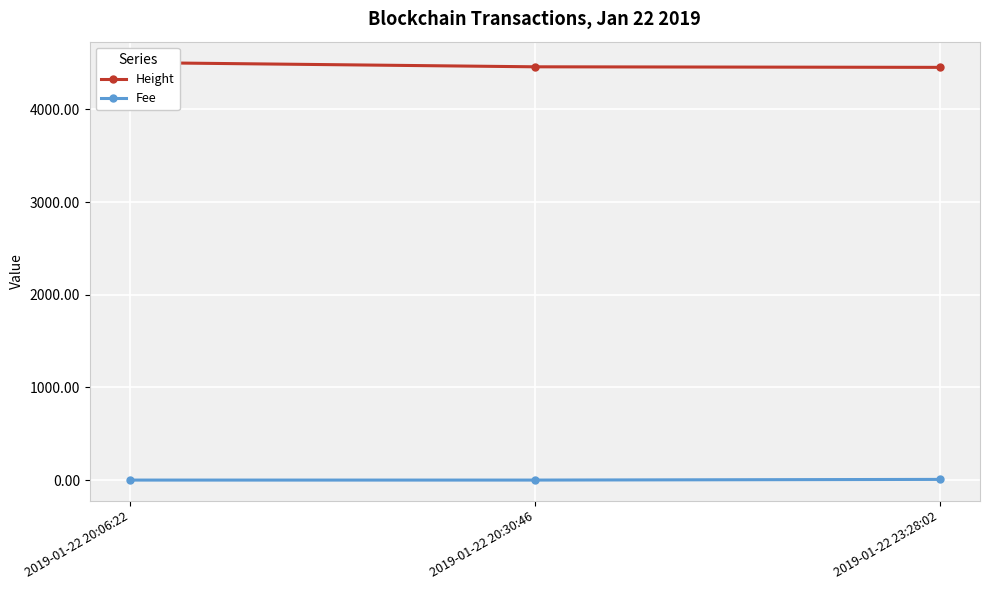

What position from the right is 2019-01-22 20:06:22?

3